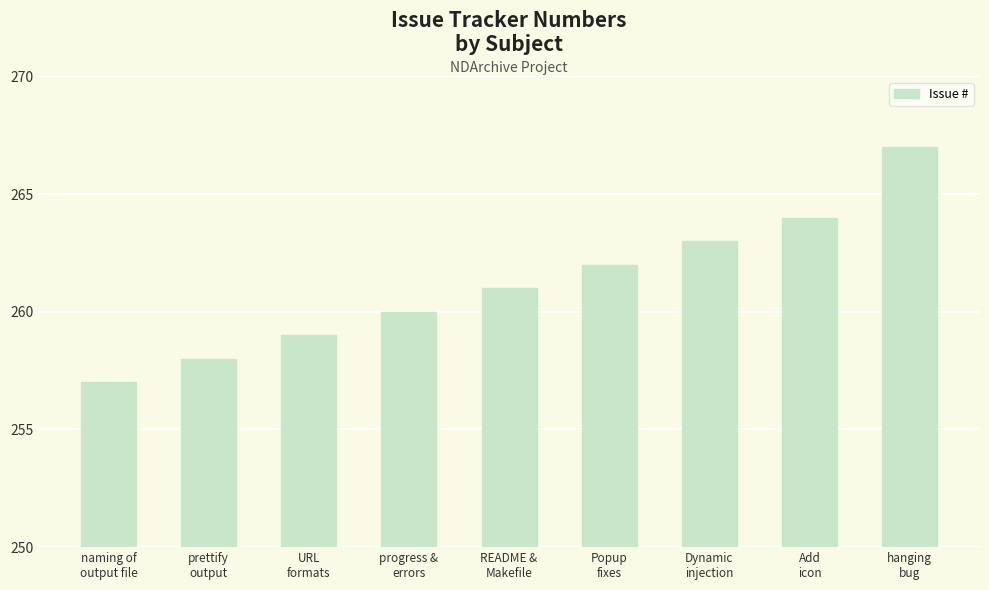

What is the difference between the maximum and minimum values?

10